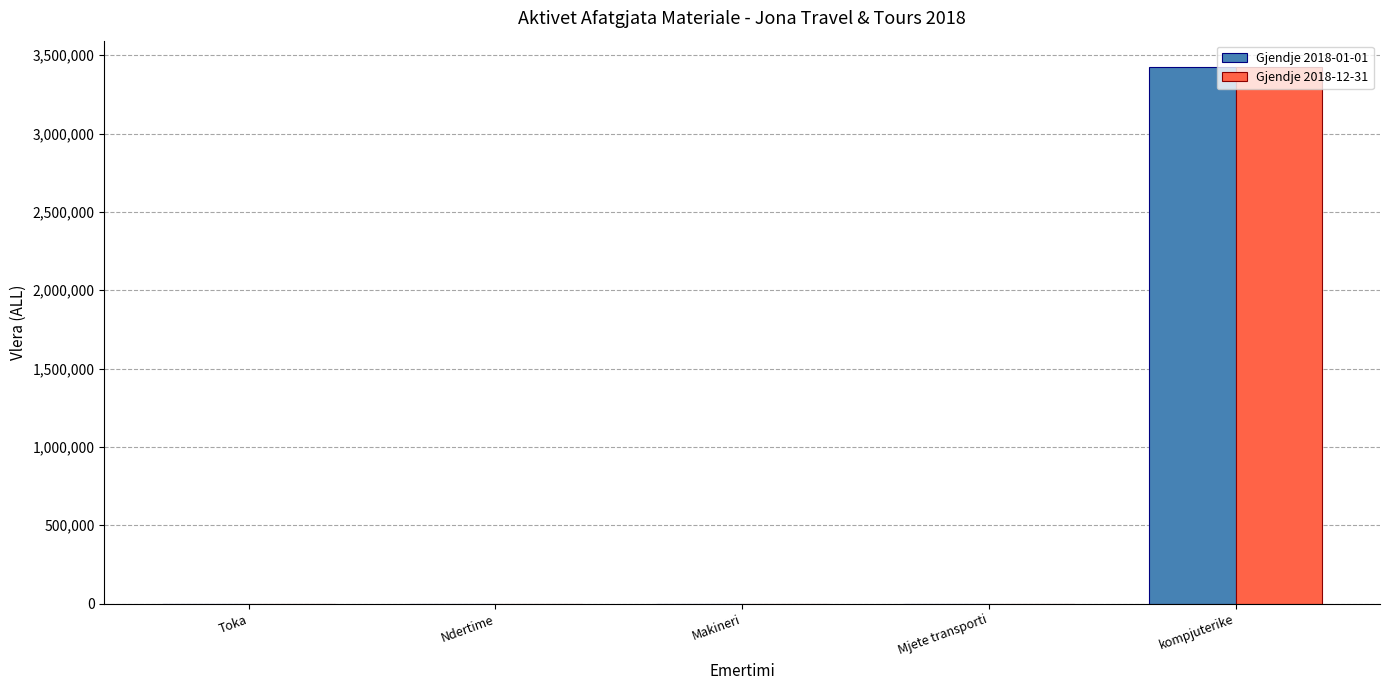

At which category is the sum across all series the highest?

kompjuterike